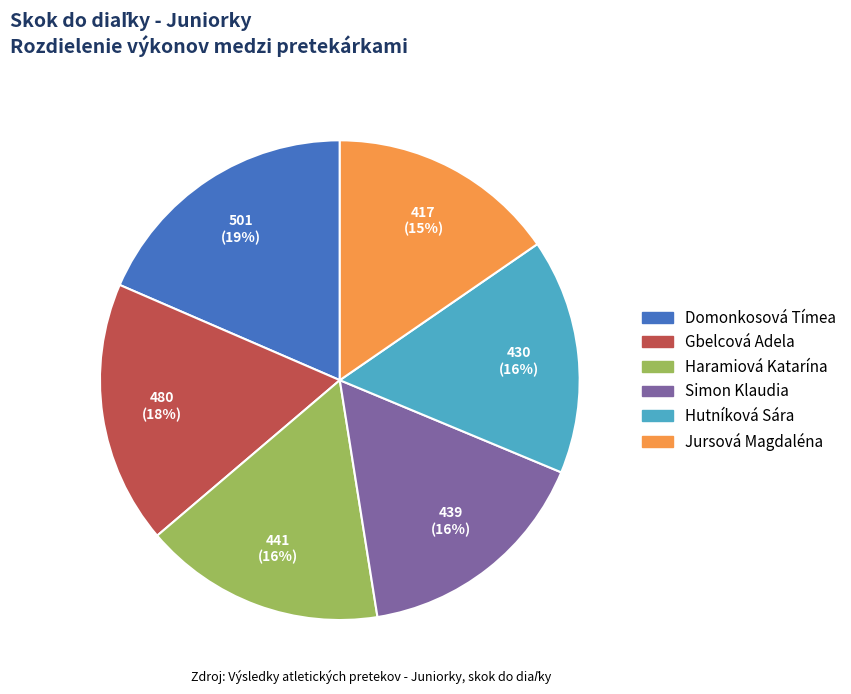

Which slice is the largest?

Domonkosová Tímea